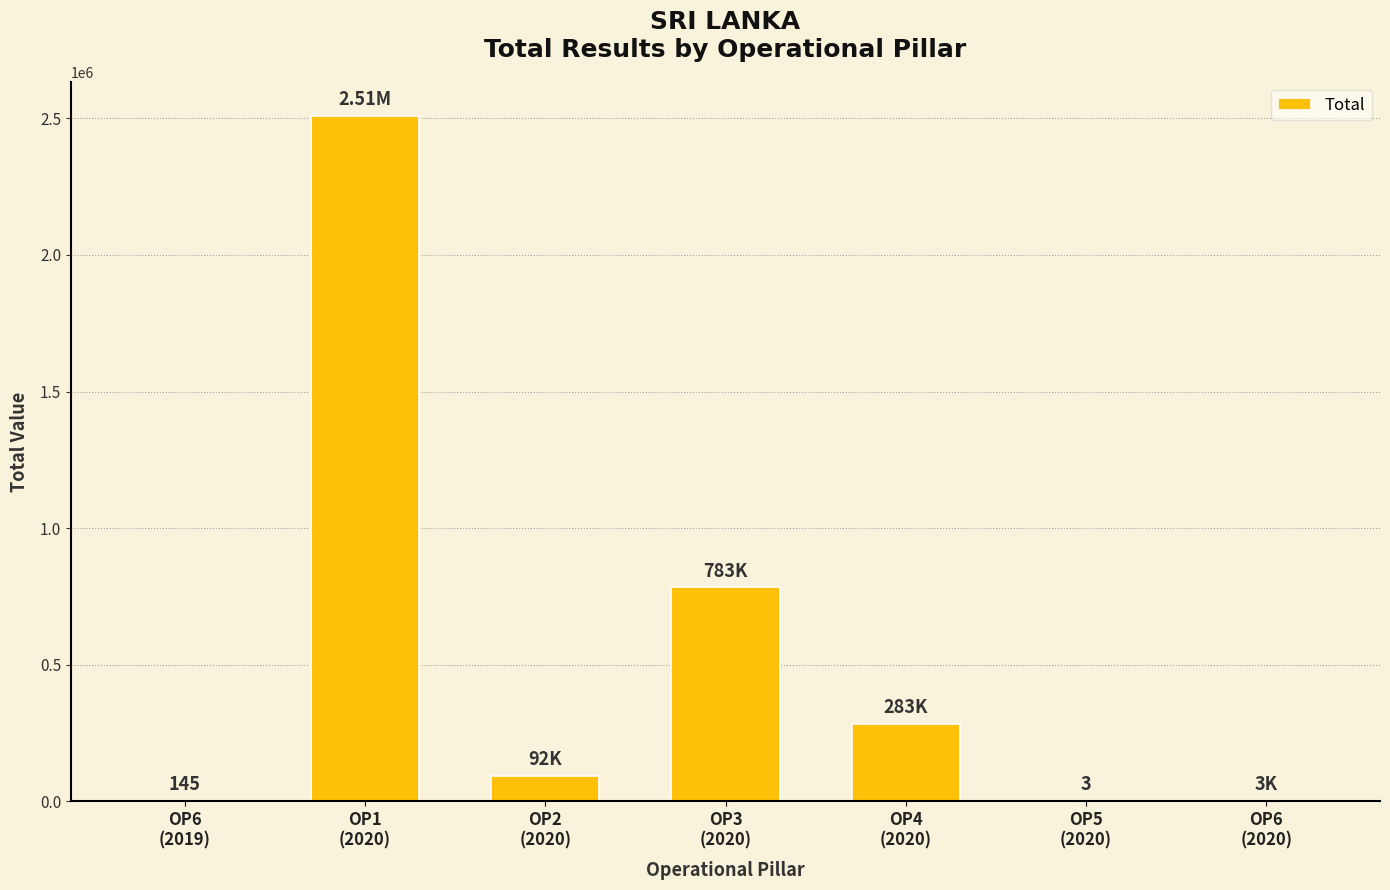

What is the sum of all values?

3669793